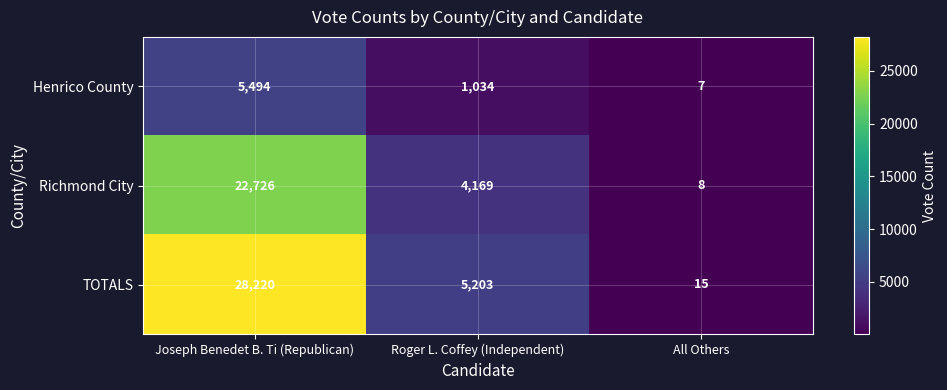

Rank the series by their average value, from lowest to highest.

Henrico County, Richmond City, TOTALS